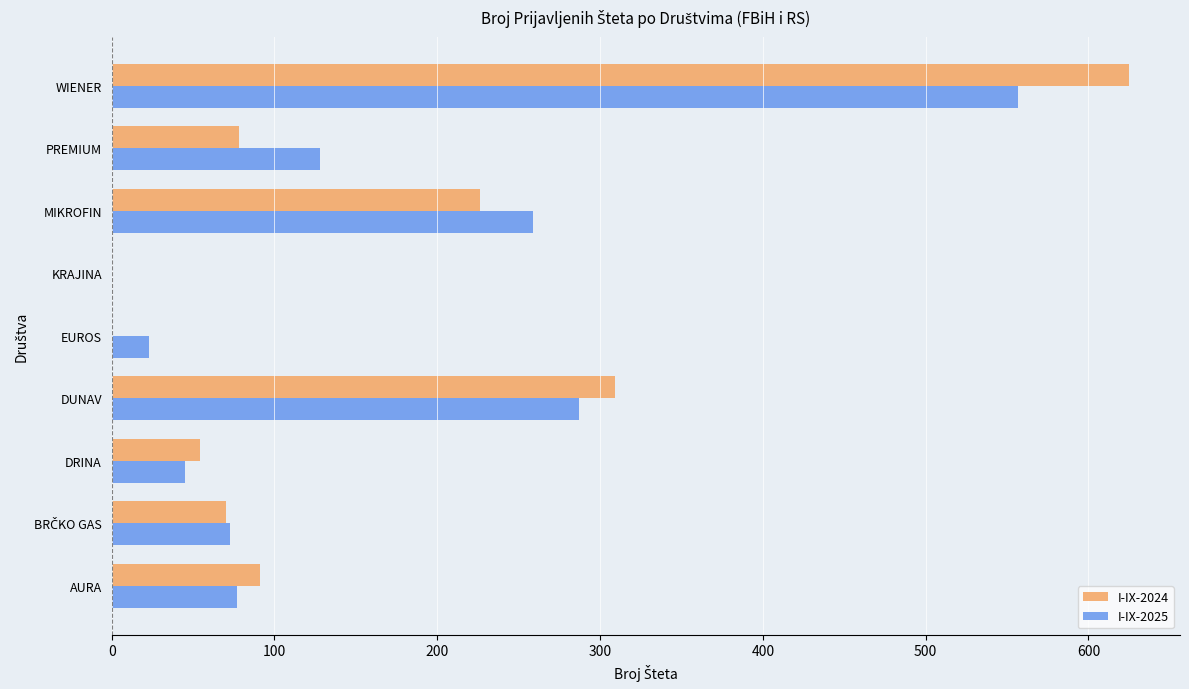

Which category has the highest value in the I-IX-2025 series?

WIENER